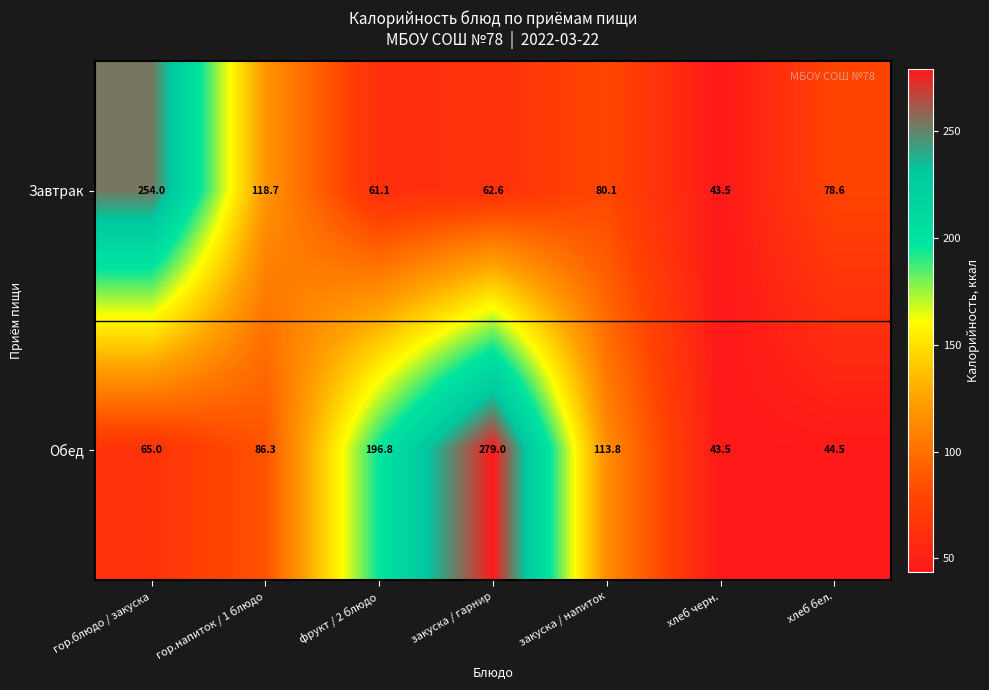

Reading right to left, what are all the values shown in this chart?

Завтрак: 78.6	43.5	80.1	62.6	61.1	118.7	254.0
Обед: 44.5	43.5	113.8	279.0	196.8	86.3	65.0